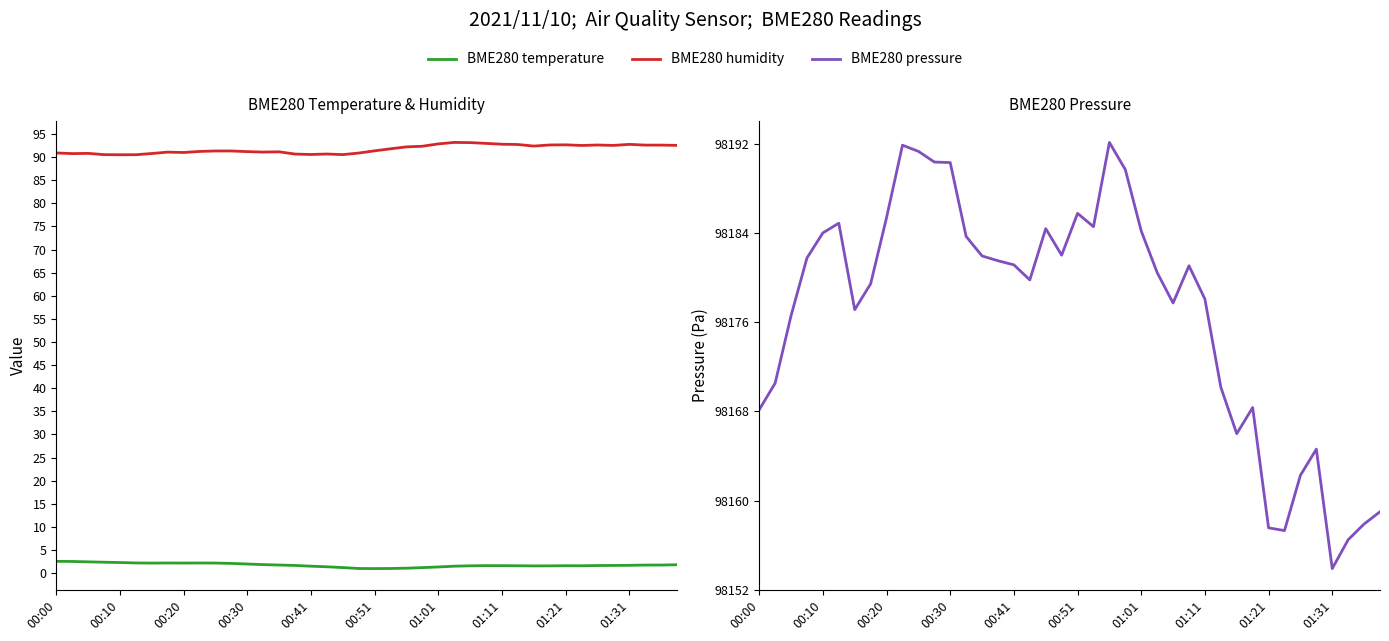

How many interior local peaks does the BME280_temperature series have?

4